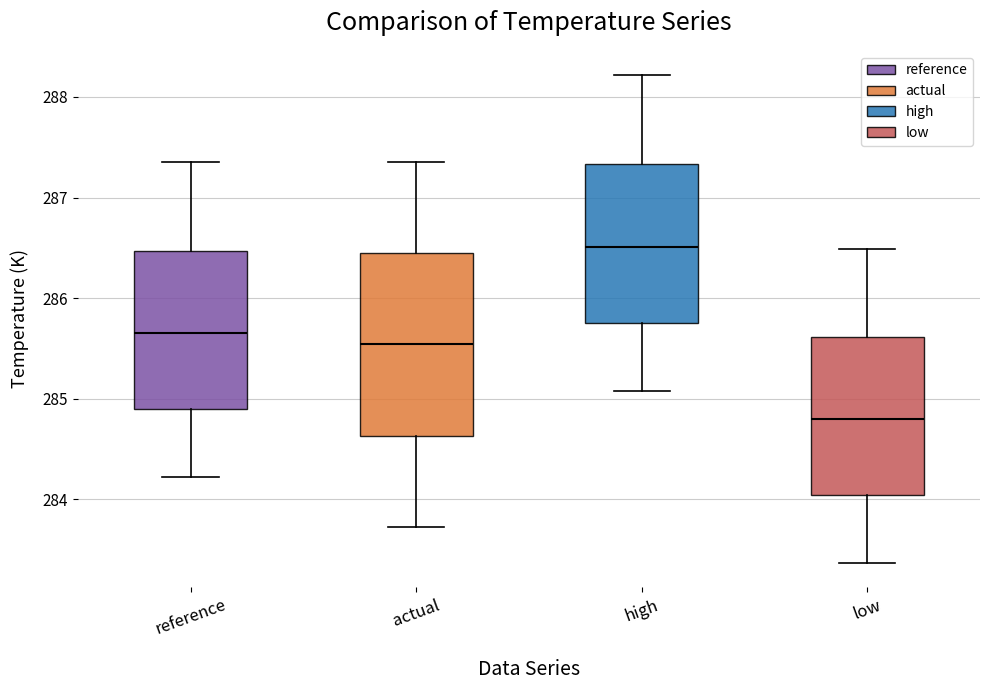

Reading left to right, transcribe this box plot: for each box, give where its median line is, the range the box spans, and where its two whiskers end, as read against the y-axis. The values are not printed on the chart, so give them approximately, as read against the axis.

reference: median 285.7, box 284.9 to 286.5, whiskers 284.2 to 287.4
actual: median 285.5, box 284.6 to 286.4, whiskers 283.7 to 287.4
high: median 286.5, box 285.8 to 287.3, whiskers 285.1 to 288.2
low: median 284.8, box 284.0 to 285.6, whiskers 283.4 to 286.5